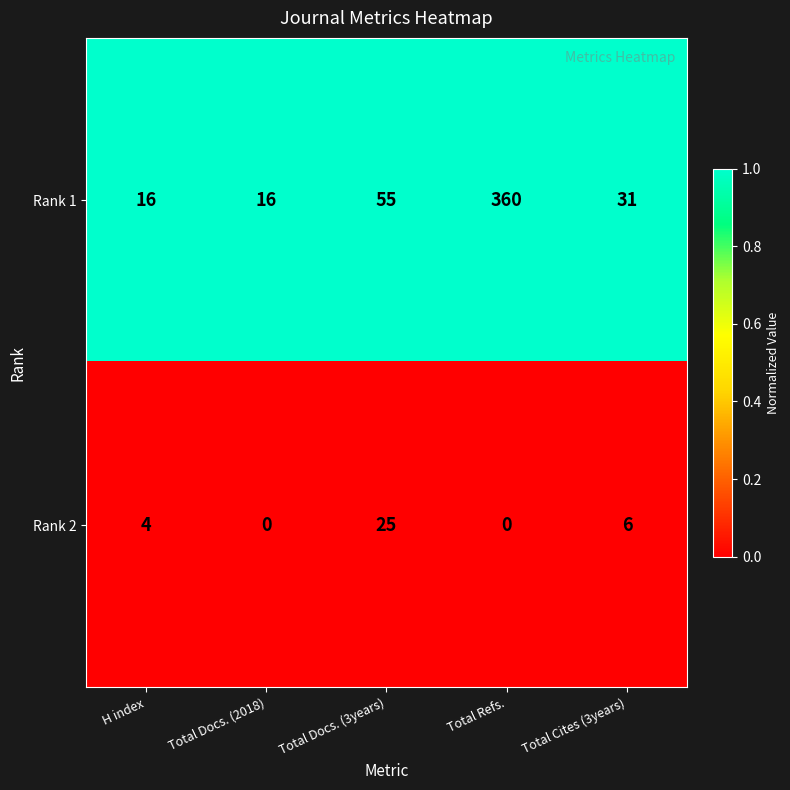

Which series has the widest spread of values?

Rank 1